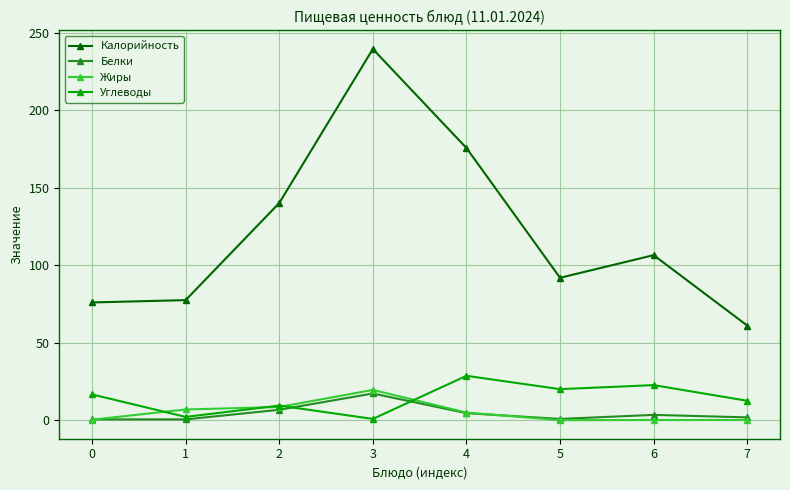

Which series has the largest range (max minus min)?

Калорийность